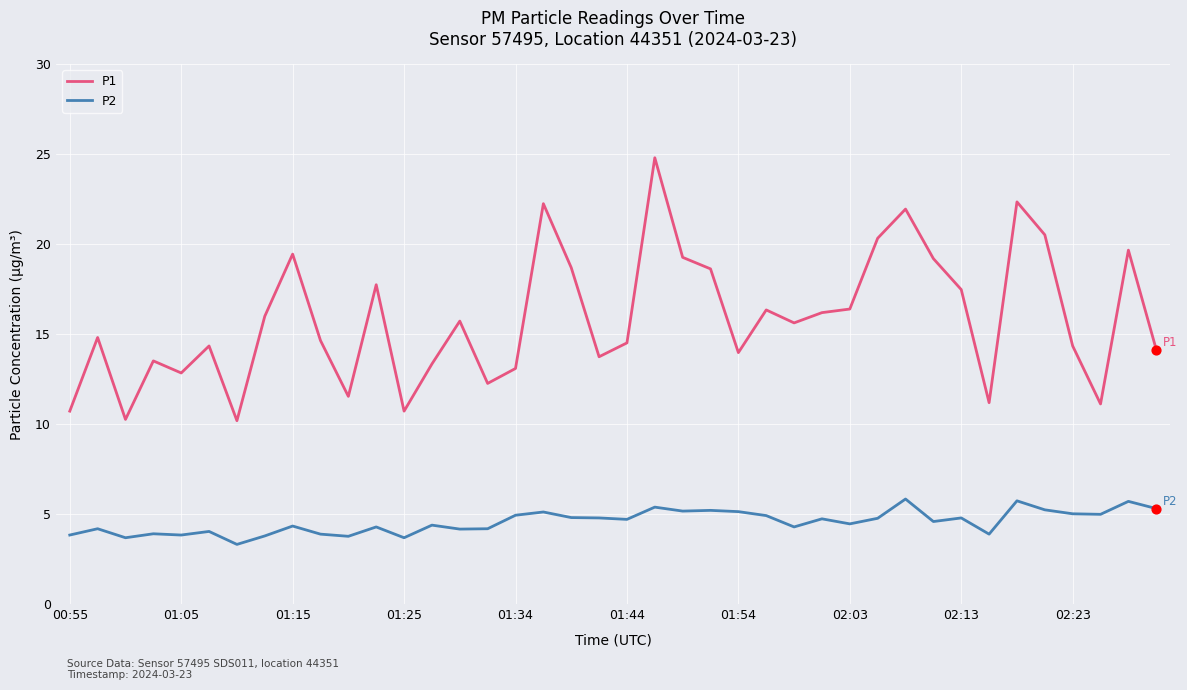

Which series has the largest range (max minus min)?

P1